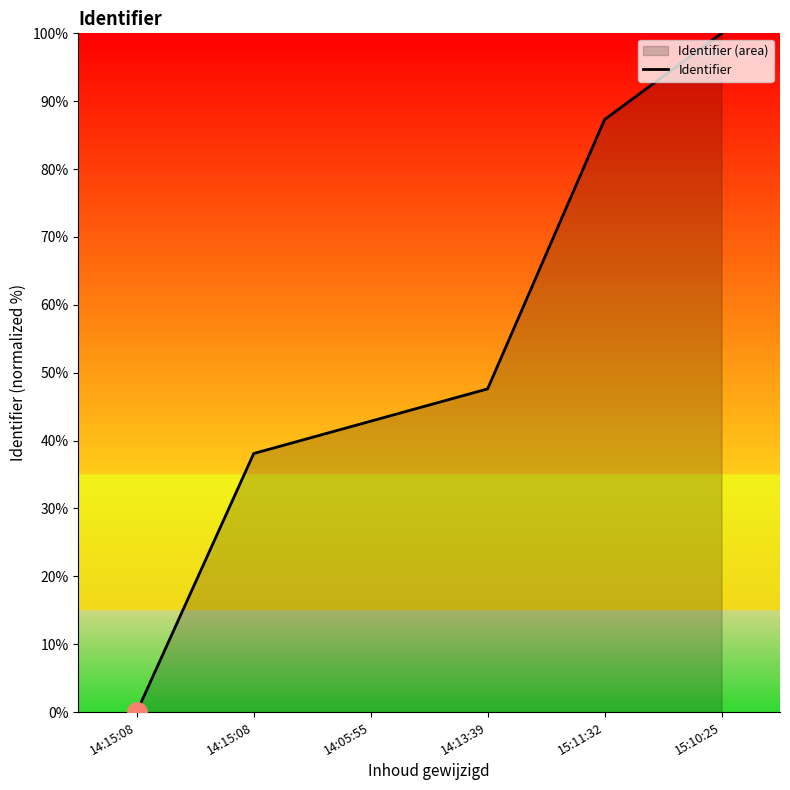

What is the difference between the second highest and minimum values?

87.3